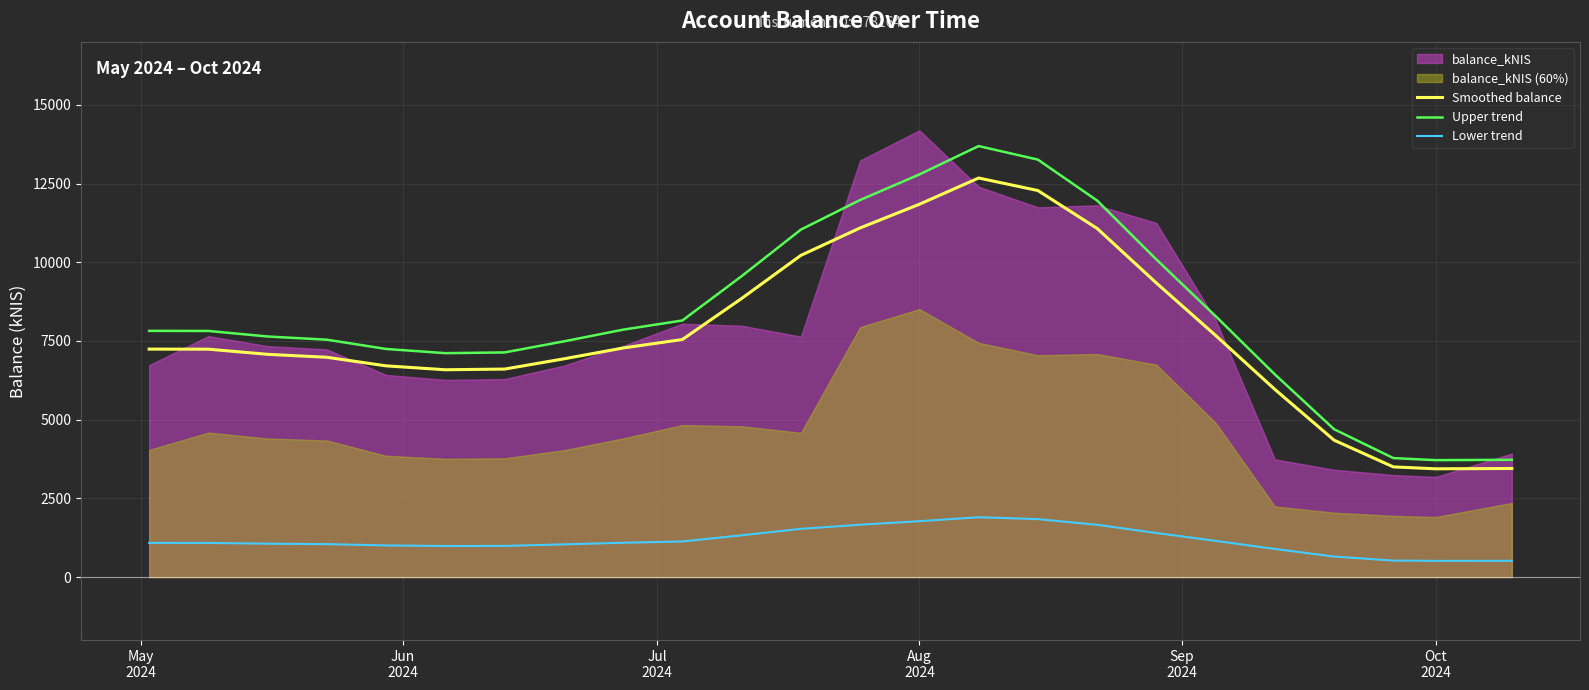

In Lower trend, how many points are lower than both neighbors (excluding endpoints)?

2